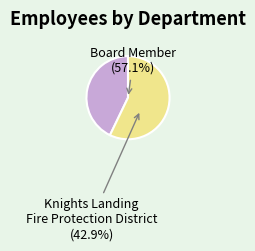

How many slices are in this pie chart?

2